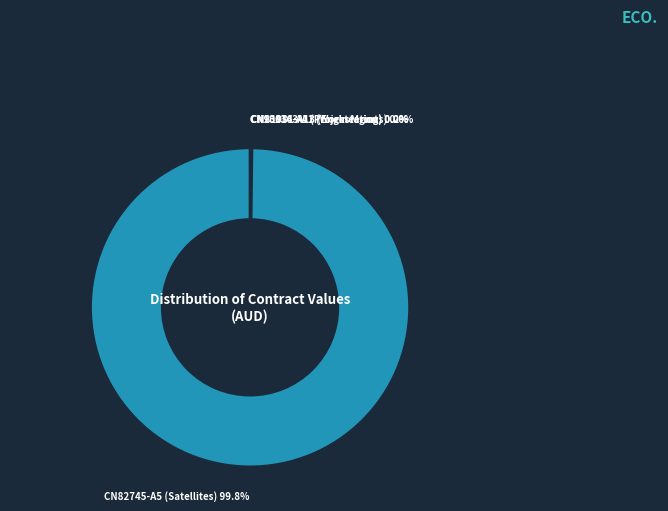

Is there any slice that represents more than half of the pie?

Yes